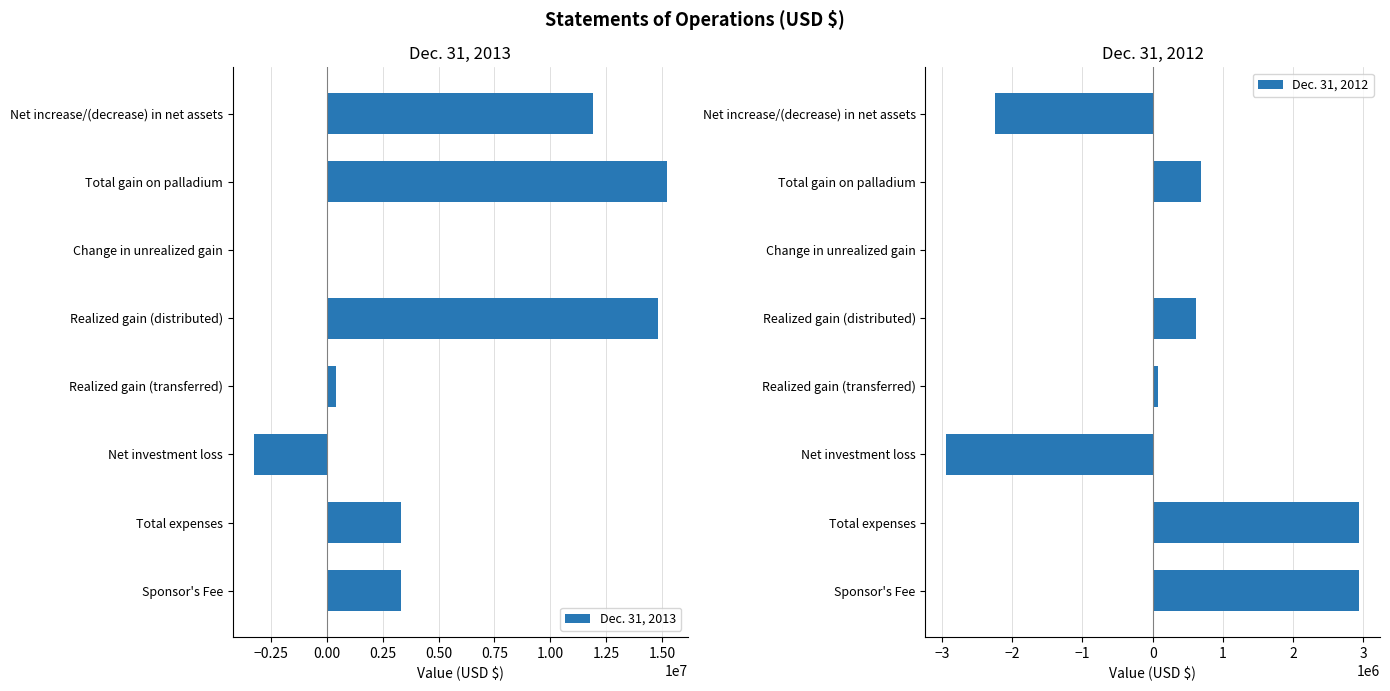

What are all the series names shown in the legend?

Dec. 31, 2013, Dec. 31, 2012